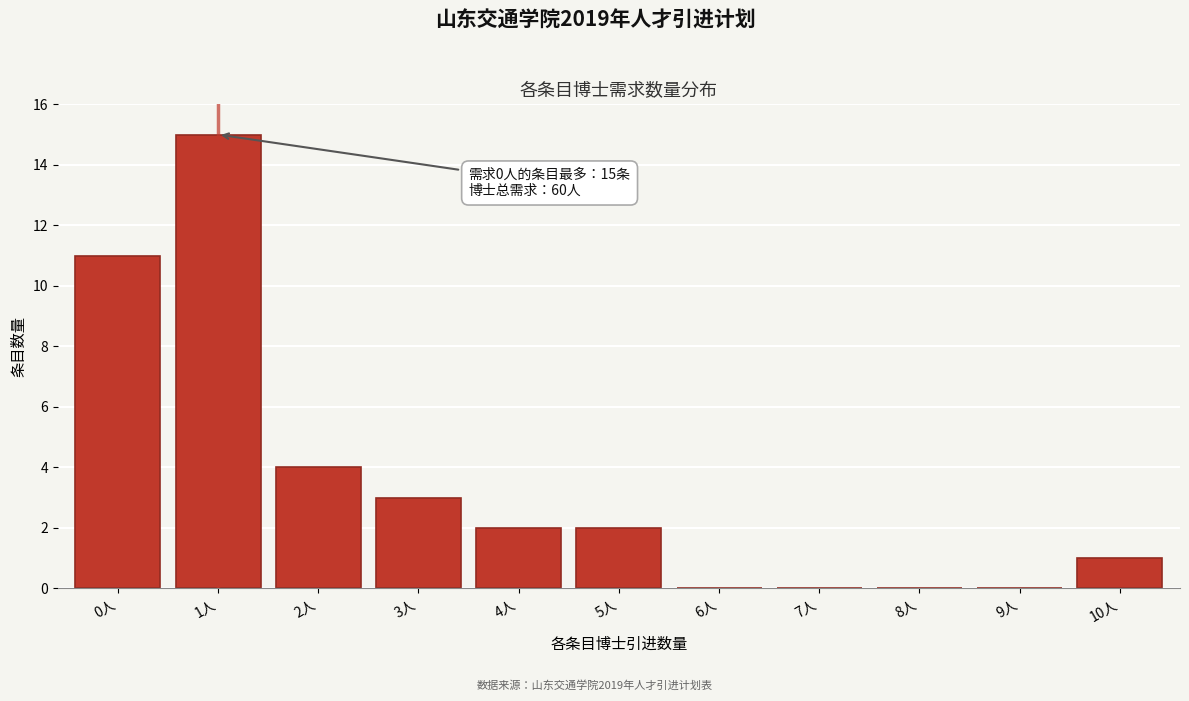

Reading left to right, transcribe all the data shown in this chart.

0人=11	1人=15	2人=4	3人=3	4人=2	5人=2	6人=0	7人=0	8人=0	9人=0	10人=1